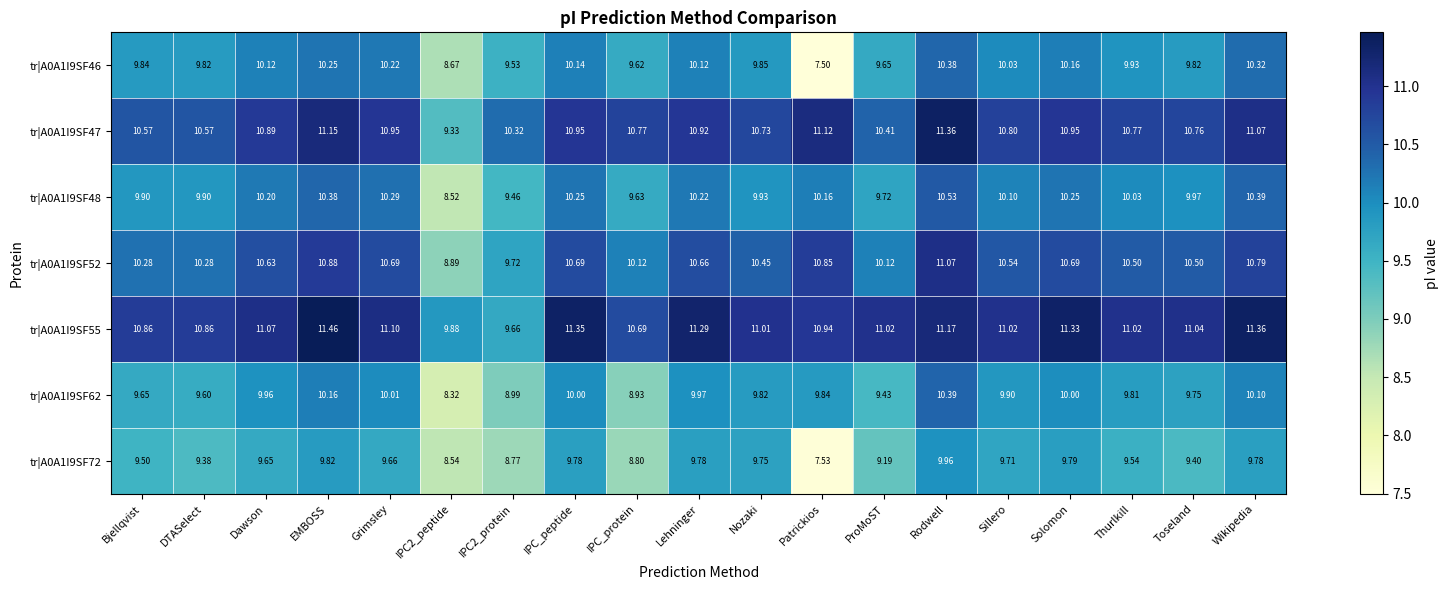

Which series has the widest spread of values?

tr|A0A1I9SF46